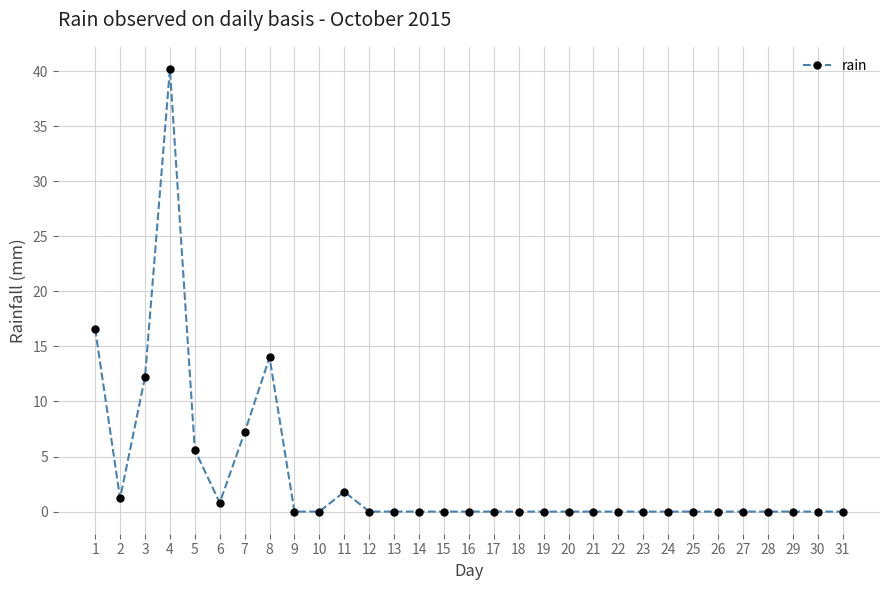

True or false: there are more than 2 points higher than both neighbors.

True